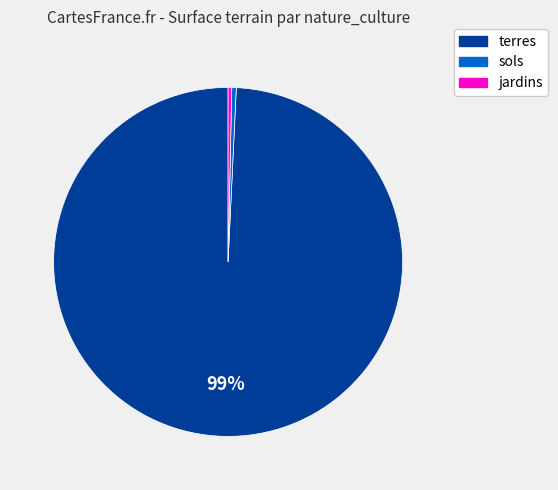

Between sols and terres, which is larger?

terres